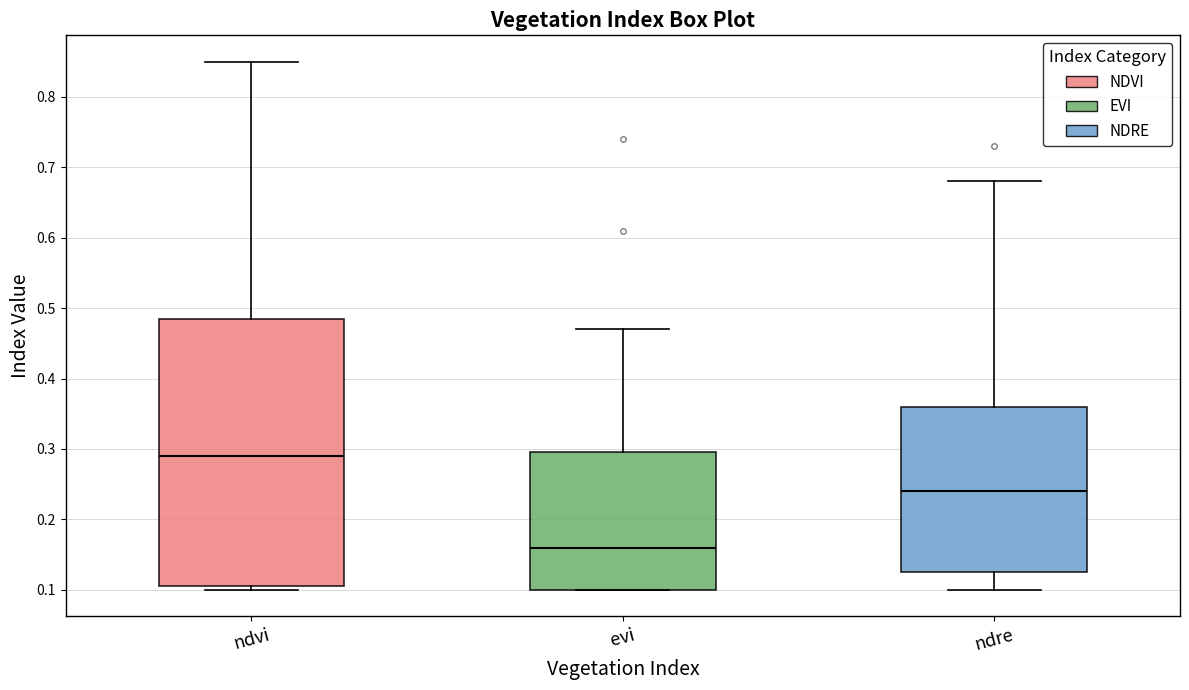

Where does the upper whisker of the box for ndvi end on the y-axis? The values are not printed on the chart, so give them approximately, as read against the axis.

0.85